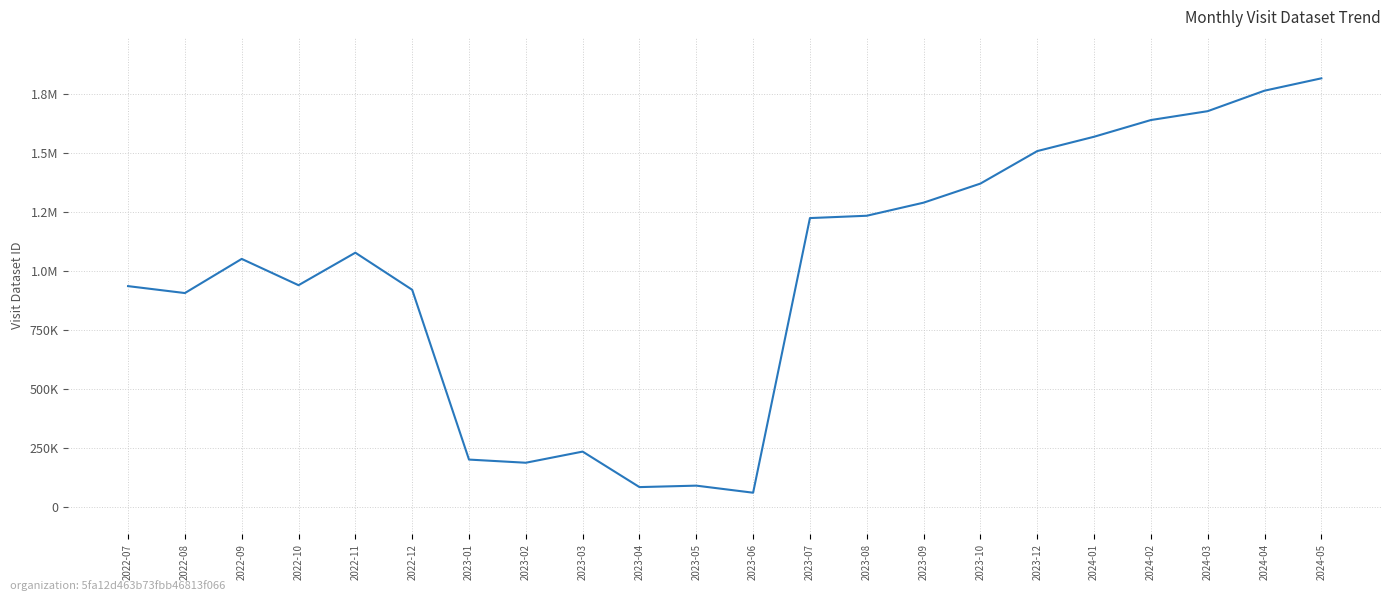

Does the chart have visible grid lines?

Yes